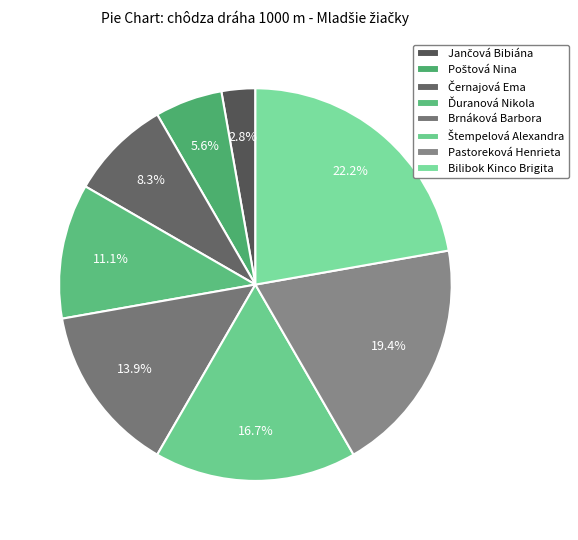

Which has a higher value, Bilibok Kinco Brigita or Jančová Bibiána?

Bilibok Kinco Brigita